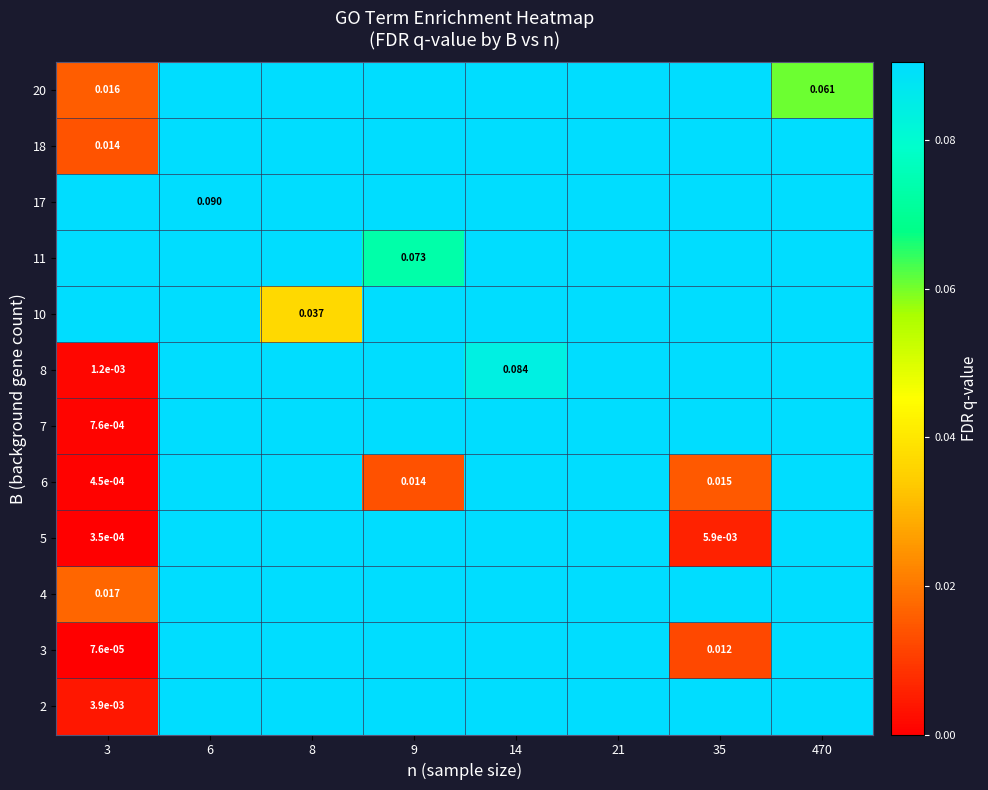

Rank the series at 9 from lowest to highest value.

6, 11, 2, 3, 4, 5, 7, 8, 10, 17, 18, 20